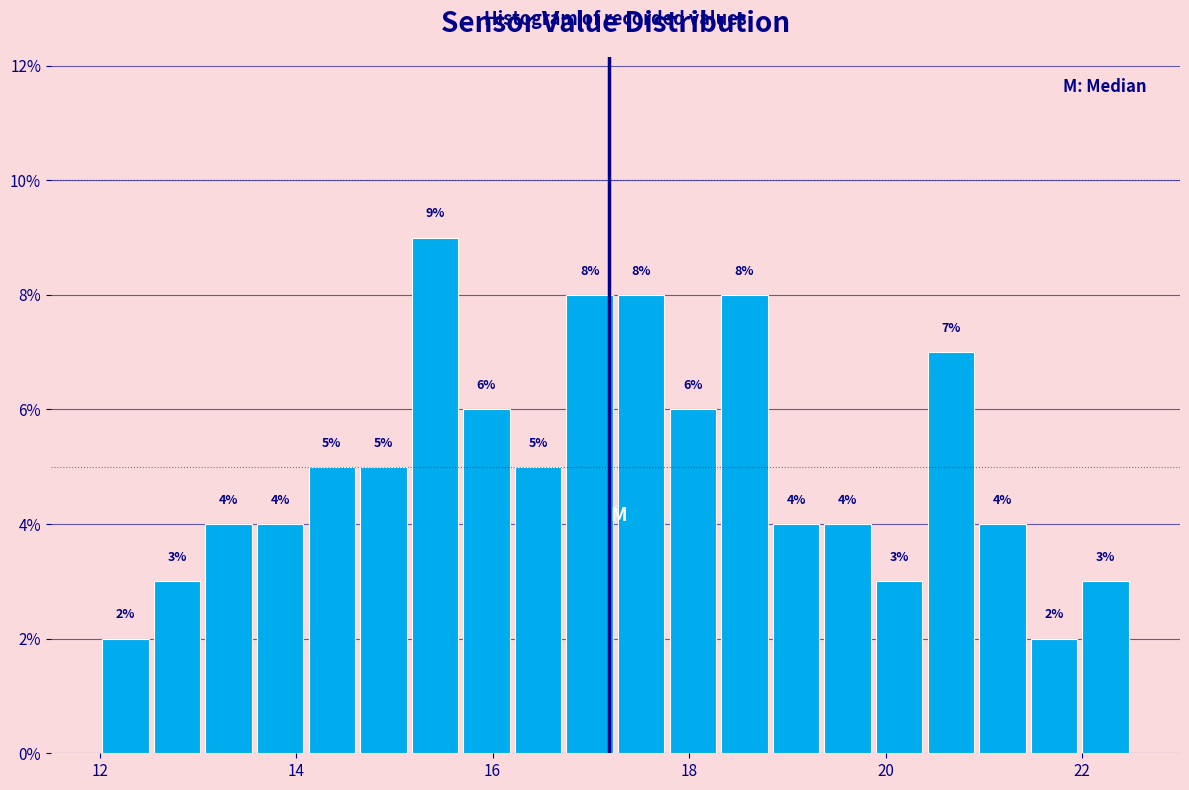

Read against the x-axis, roughly where is the centre of the tallest bar?

15.4